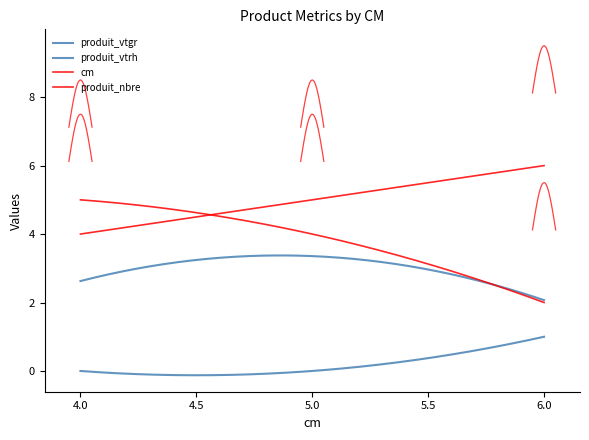

Reading right to left, what are all the values shown in this chart?

cm: 6=6.0	5=5.0	4=4.0
produit_nbre: 6=2.0	5=4.0	4=5.0
produit_vtgr: 6=2.1	5=3.4	4=2.6
produit_vtrh: 6=1.0	5=0.0	4=0.0